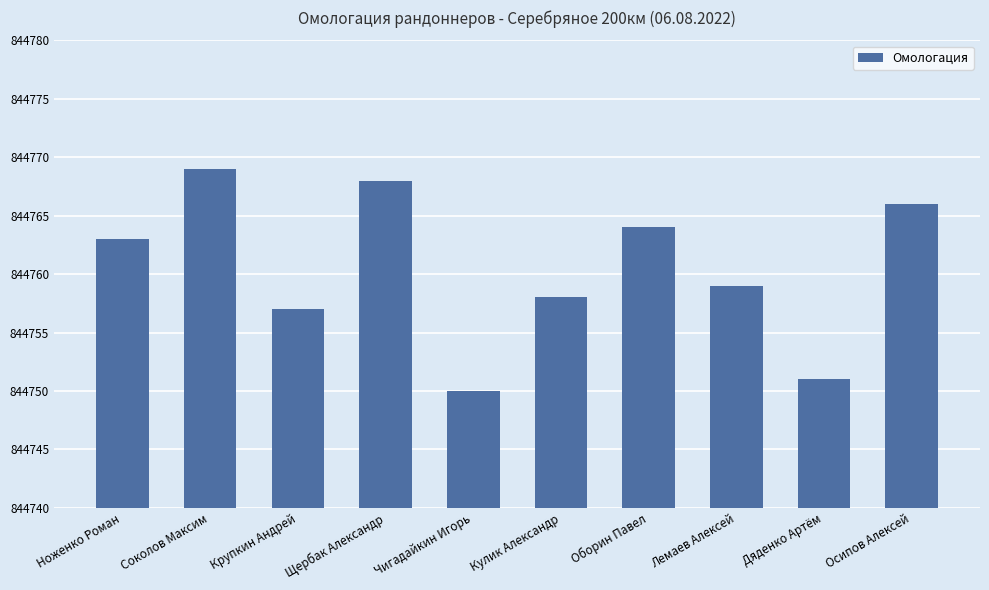

What is the sum of the values at Дяденко Артём and Ноженко Роман?

1689514